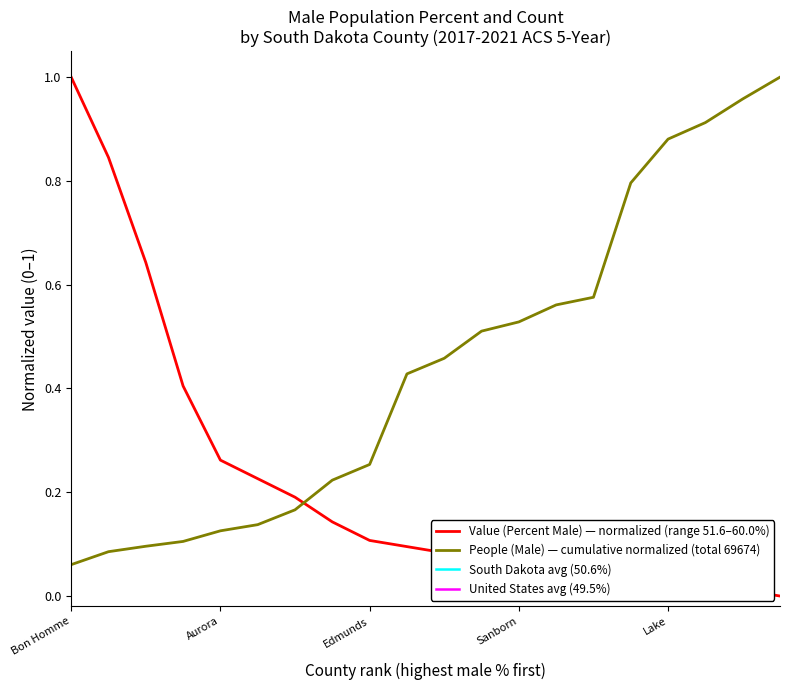

List the labels in order of value, largest first.

Bon Homme, Stanley, Sully, Harding, Aurora, Campbell, Lyman, Grant, Edmunds, Yankton, Gregory, Fall River, Sanborn, Marshall, Buffalo, Meade, Lake, Deuel, Hamlin, McCook